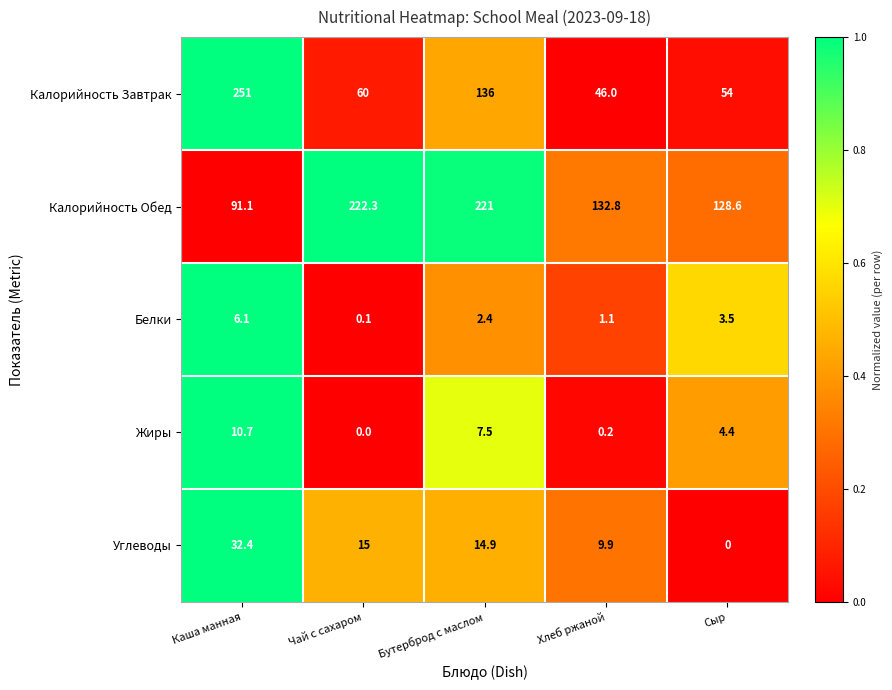

How many series are shown in this chart?

5